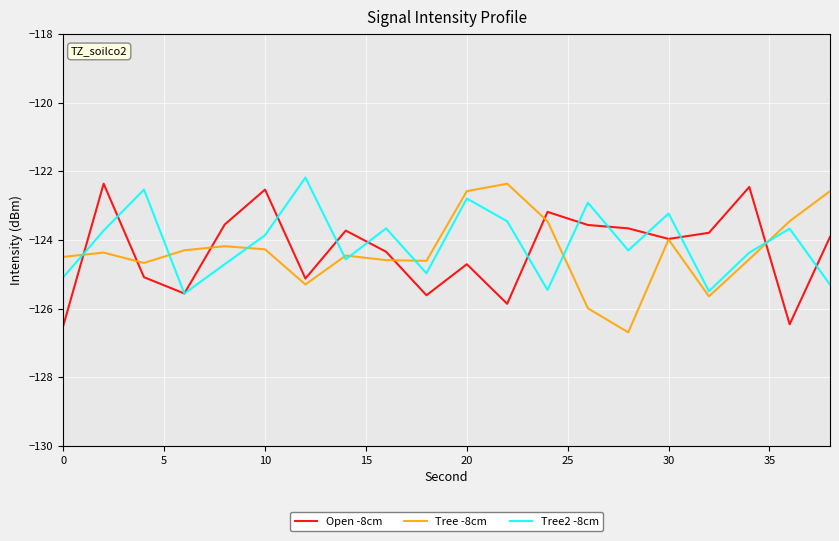

What is the minimum value for Tree2 -8cm?

-125.6